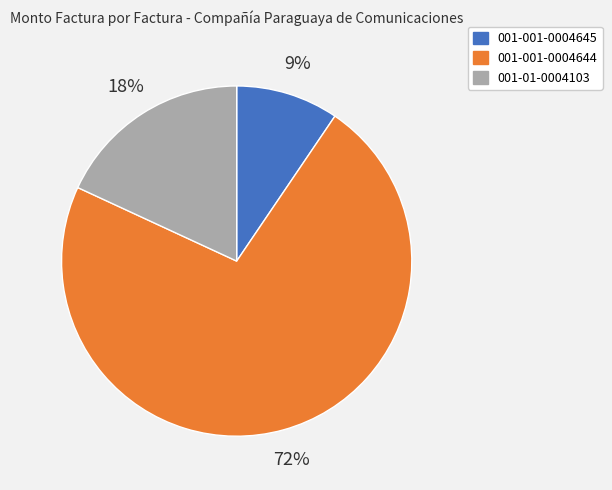

To the nearest percent, what is the combined percentage of 001-001-0004644 and 001-01-0004103?

91%